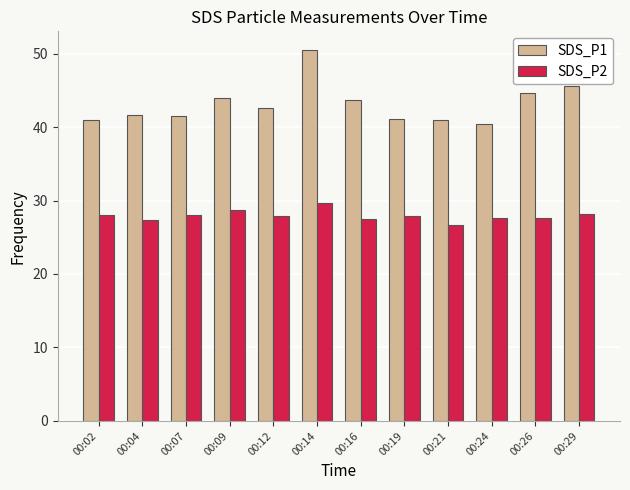

Read the SDS_P1 value at 00:14.

50.5